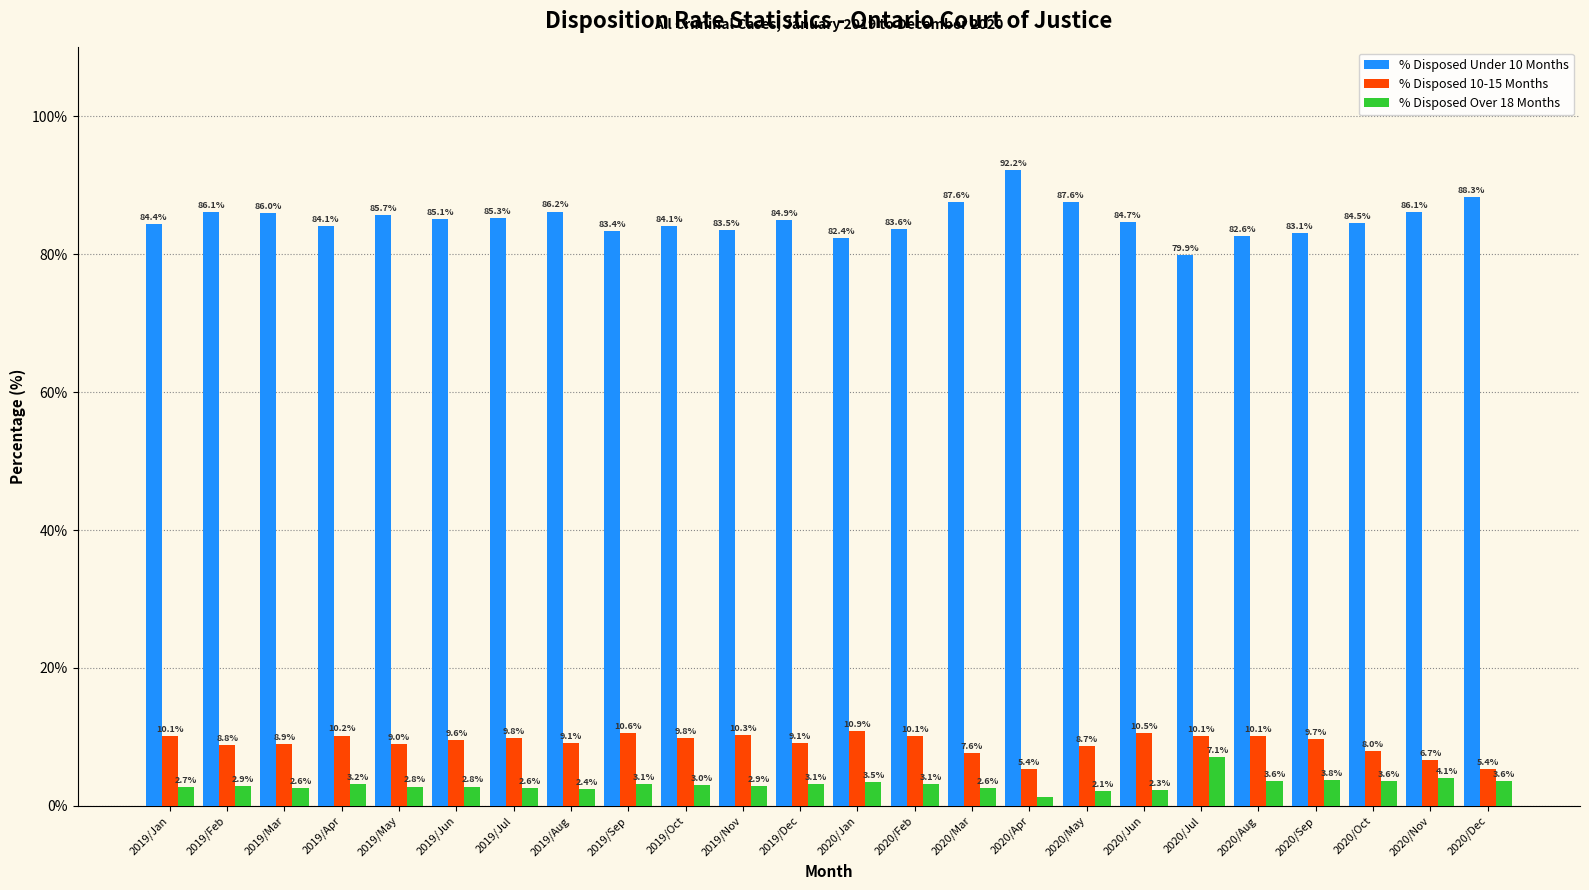

What is the maximum value for % Disposed Over 18 Months?

7.1